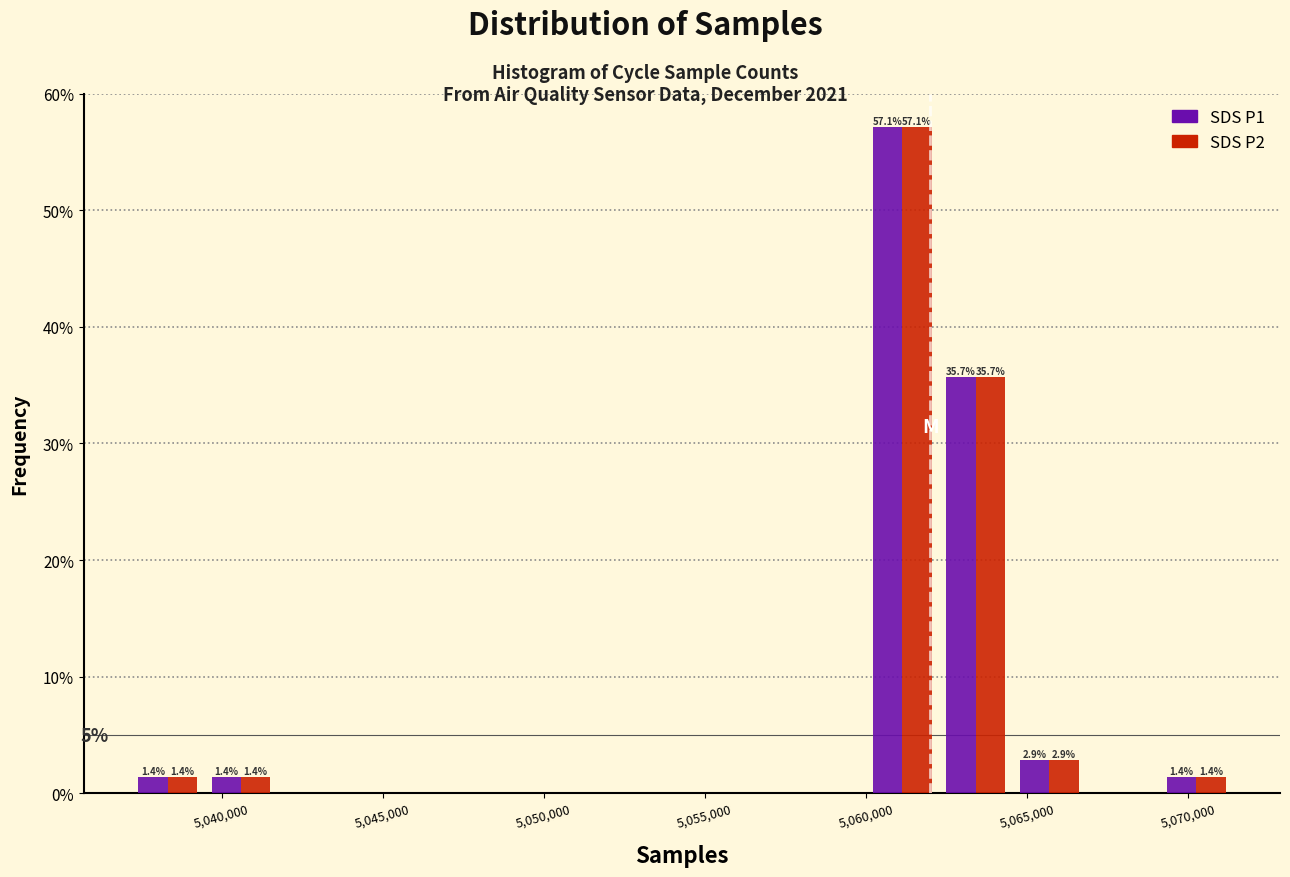

In the SDS P2 series, which range on the x-axis has the tallest bar?

5060000 to 5062500